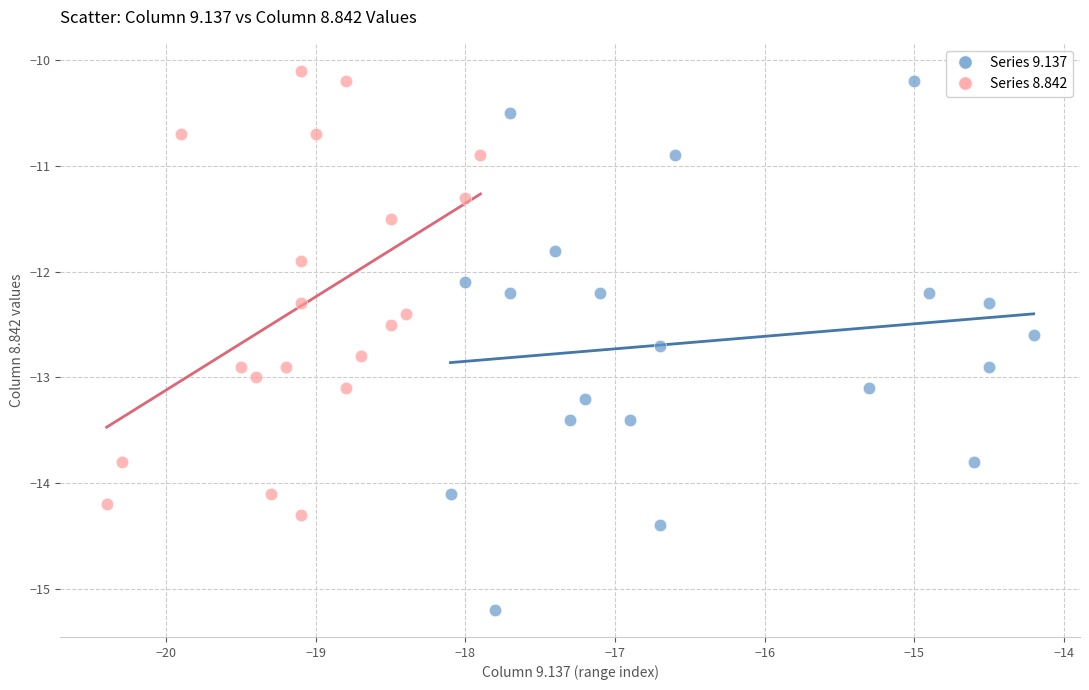

Which series has the widest spread of Y values?

Series 9.137